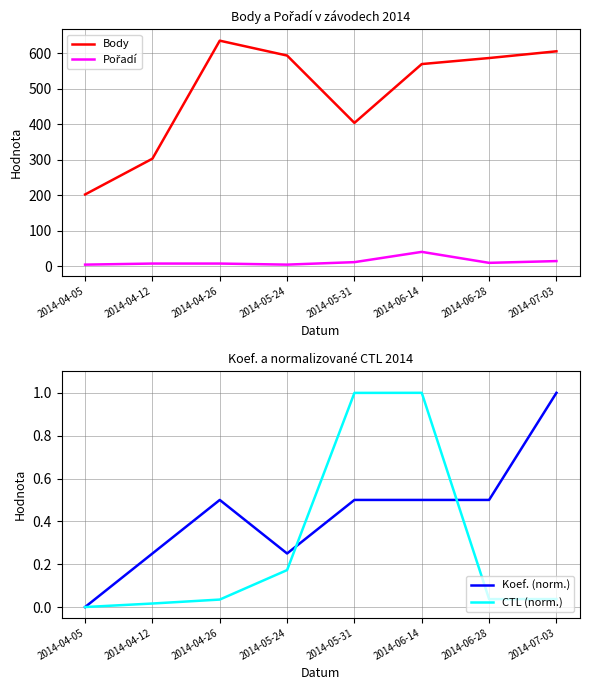

How many data points does each series have?

8